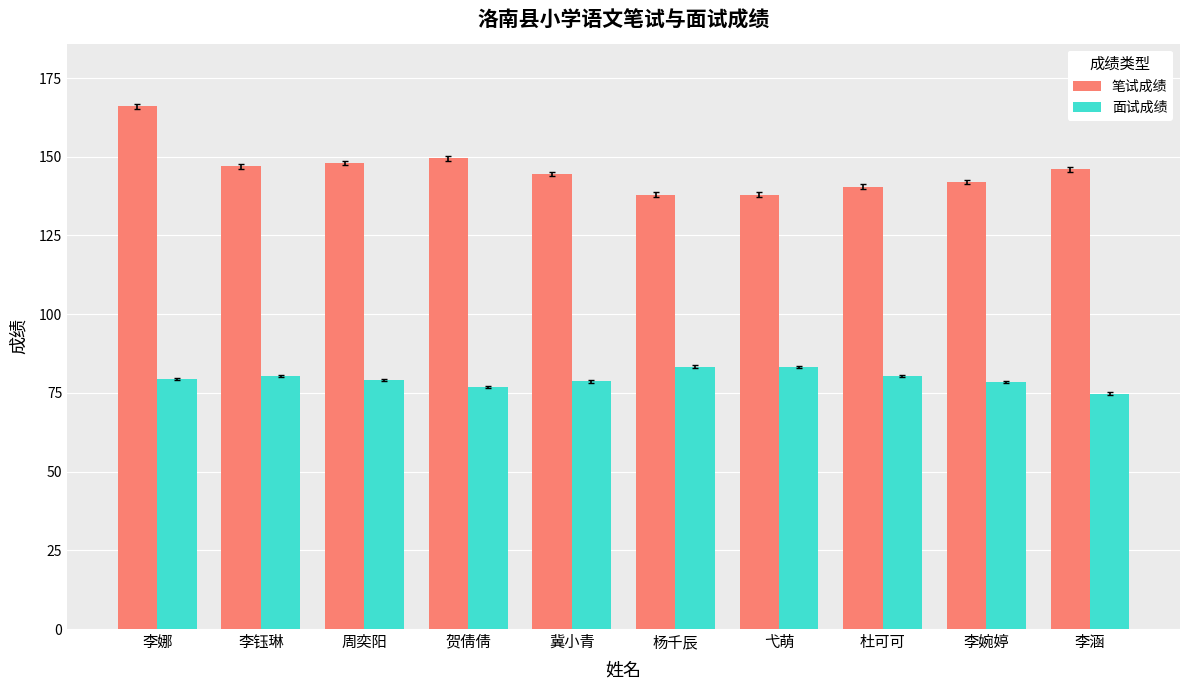

At which category is the sum across all series the highest?

李娜